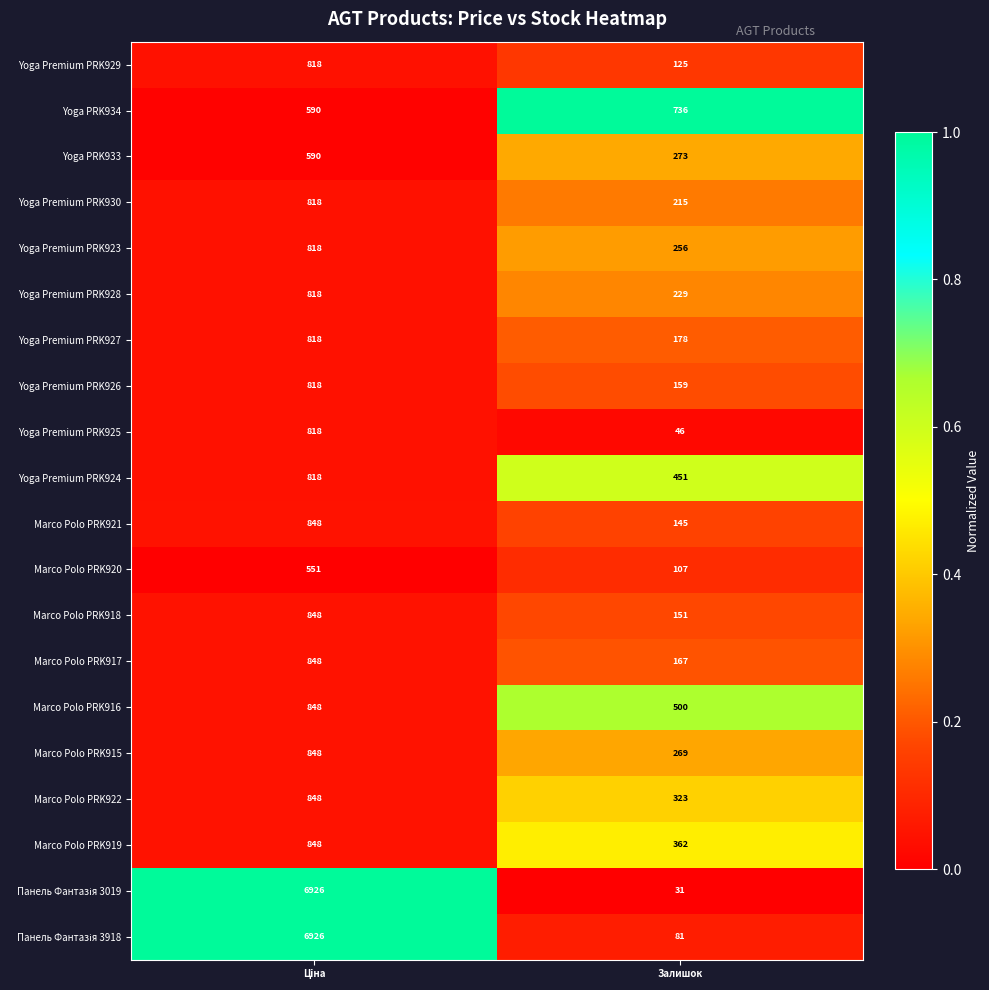

What is the spread (max minus min) of values at Залишок?

705